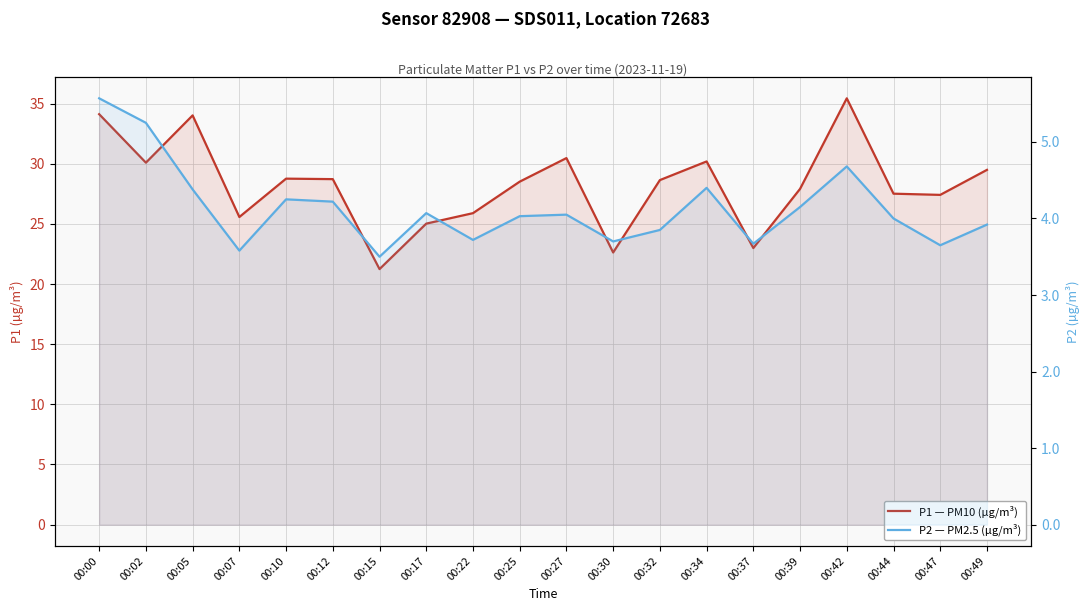

How many interior local peaks does the P1 — PM10 (µg/m³) series have?

5